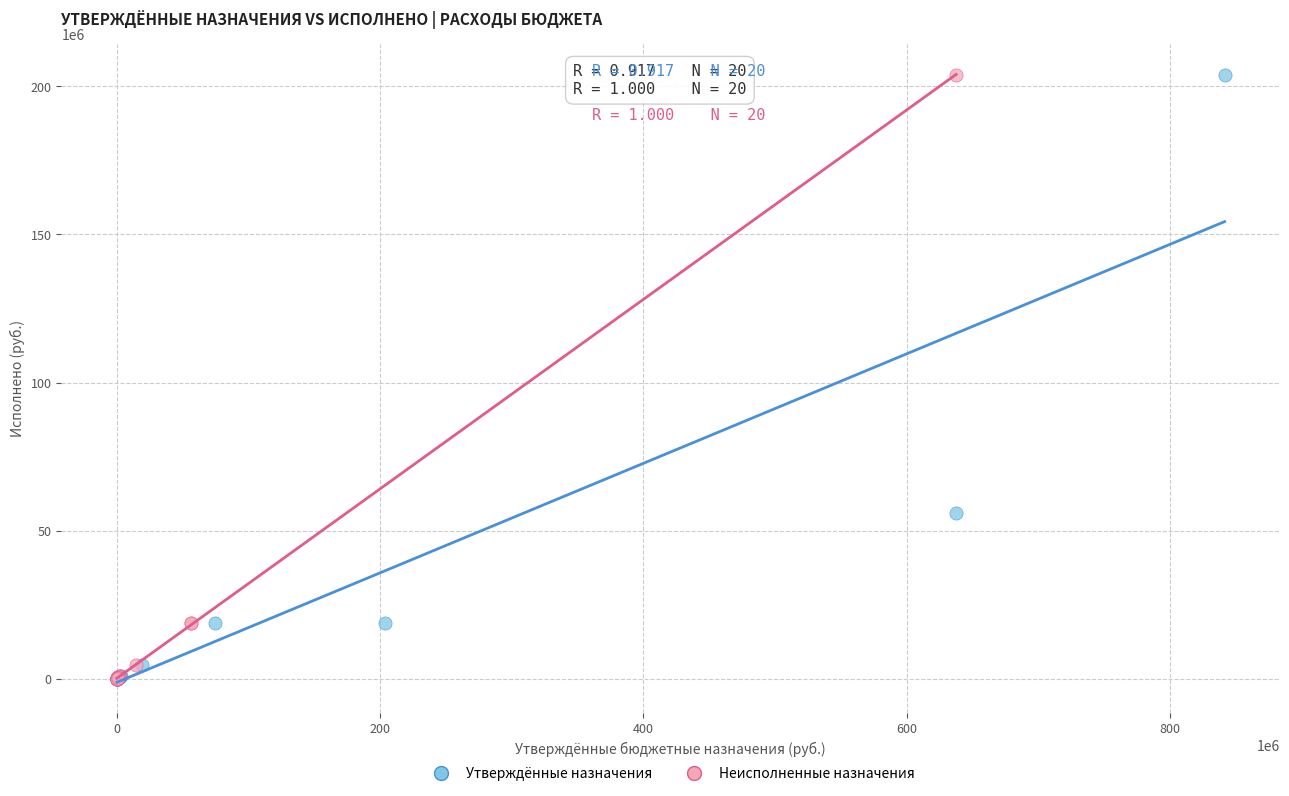

What are all the series names shown in the legend?

Утверждённые назначения, Неисполненные назначения